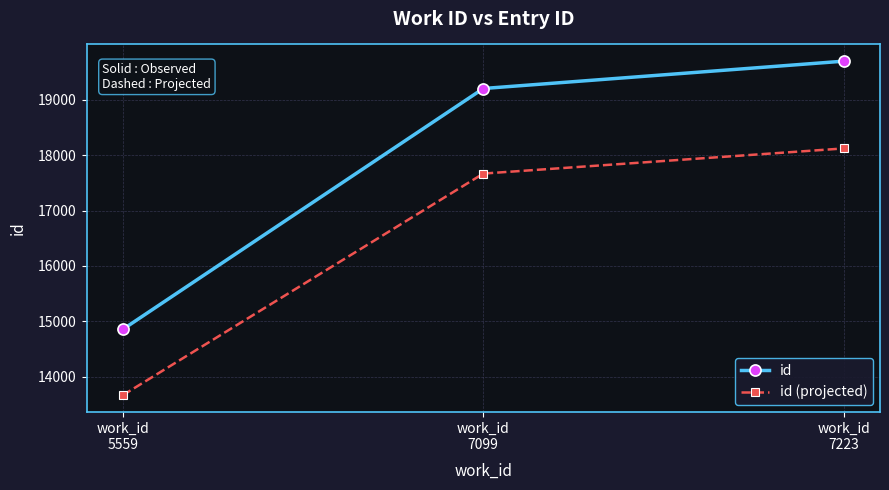

Reading left to right, what are all the values shown in this chart?

id: work_id
5559=14852.0	work_id
7099=19203.0	work_id
7223=19697.0
id (projected): work_id
5559=13663.8	work_id
7099=17666.8	work_id
7223=18121.2